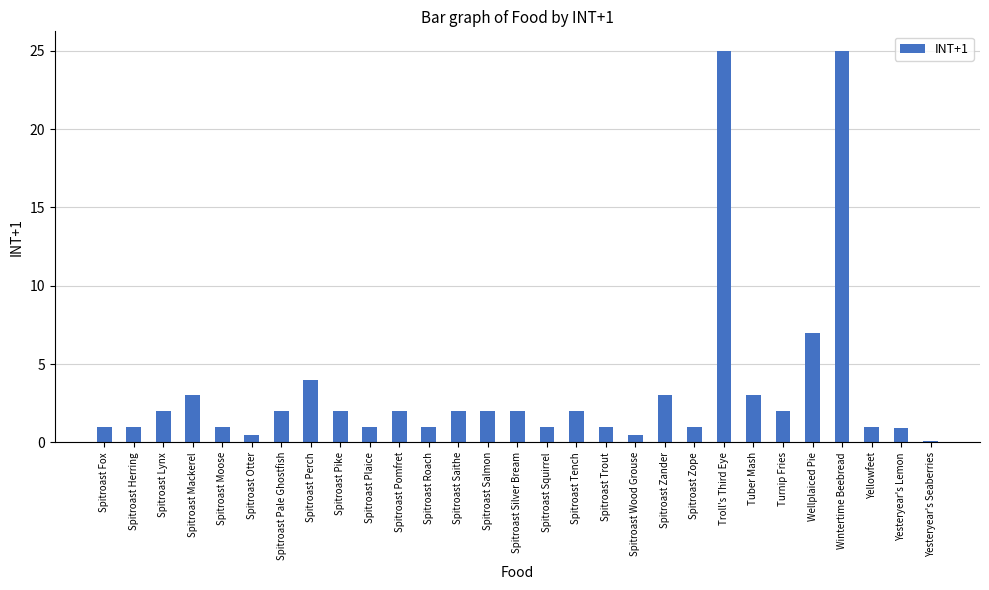

What is the change in value from Spitroast Trout to Wellplaiced Pie?

+6.0